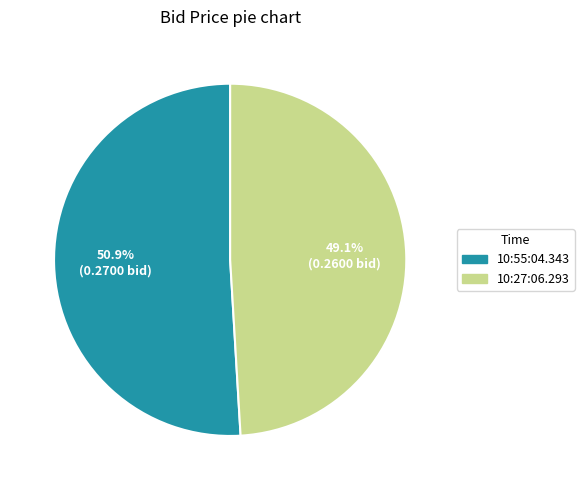

Rank the categories by value from lowest to highest.

10:27:06.293, 10:55:04.343